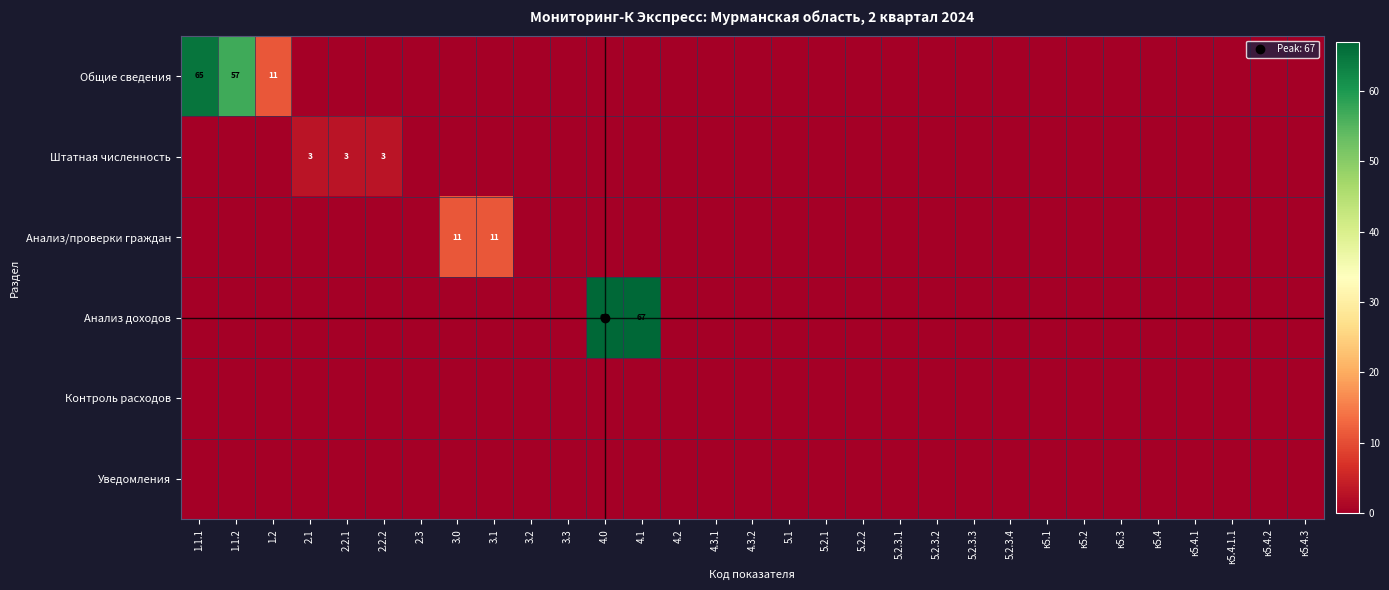

Rank the series at к5.4.2 from highest to lowest value.

Общие сведения, Штатная численность, Анализ/проверки граждан, Анализ доходов, Контроль расходов, Уведомления